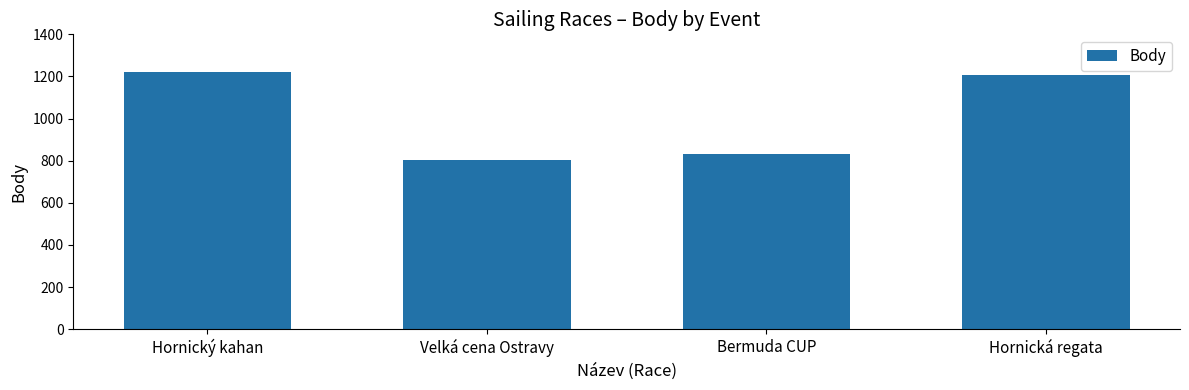

Reading right to left, transcribe all the data shown in this chart.

Hornická regata=1206	Bermuda CUP=831	Velká cena Ostravy=804	Hornický kahan=1220